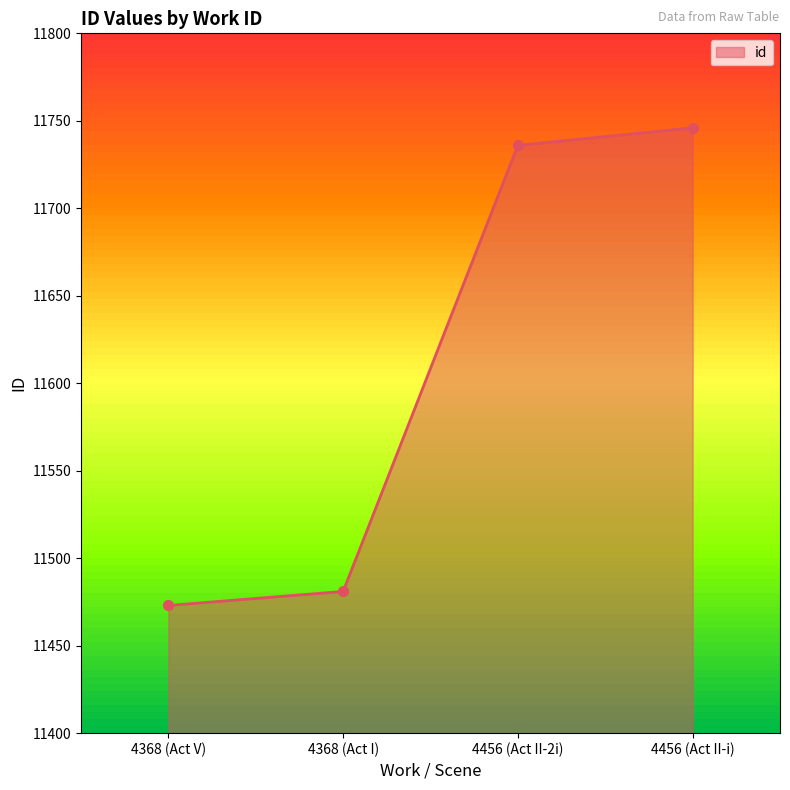

True or false: id has more than 0 points higher than both neighbors.

False